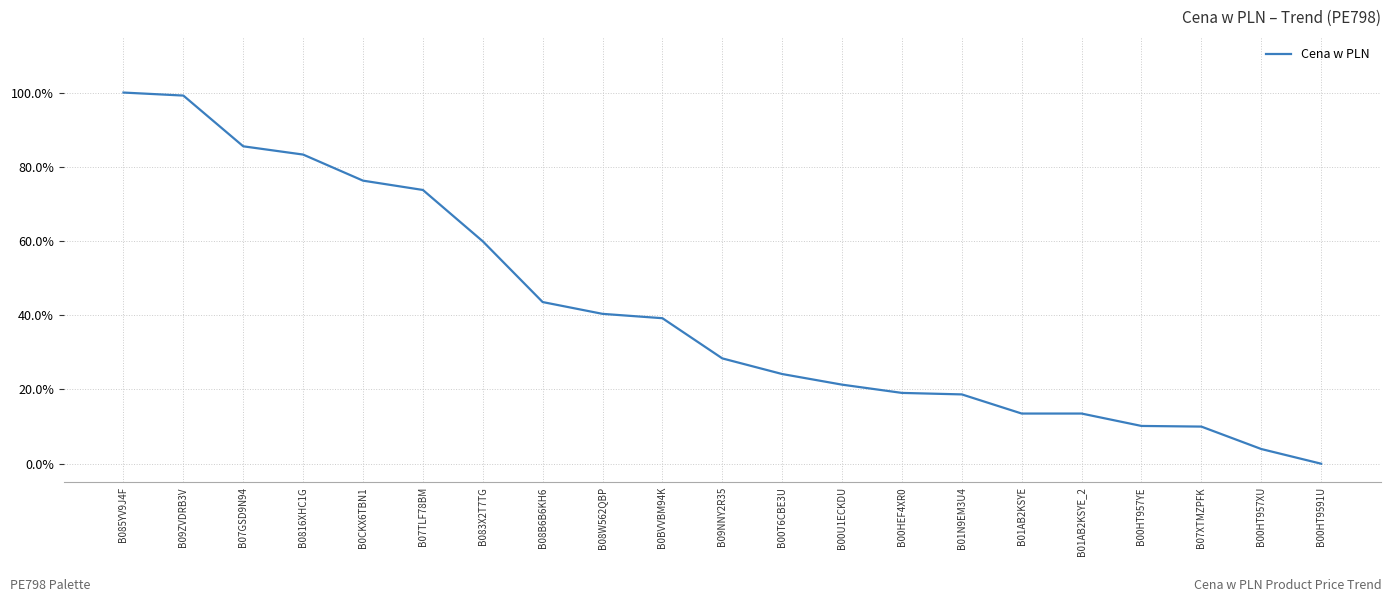

At which category does the chart reach its minimum across all series?

B00HT9591U